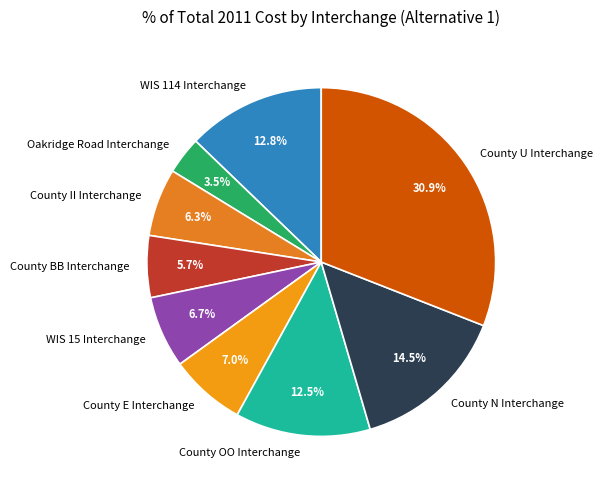

Is Oakridge Road Interchange the majority of the pie?

No